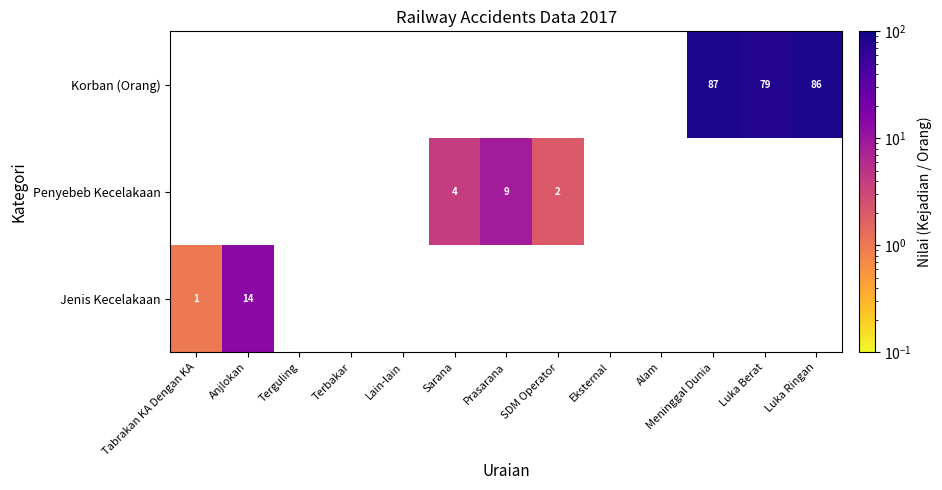

What is the smallest value displayed?

1.0